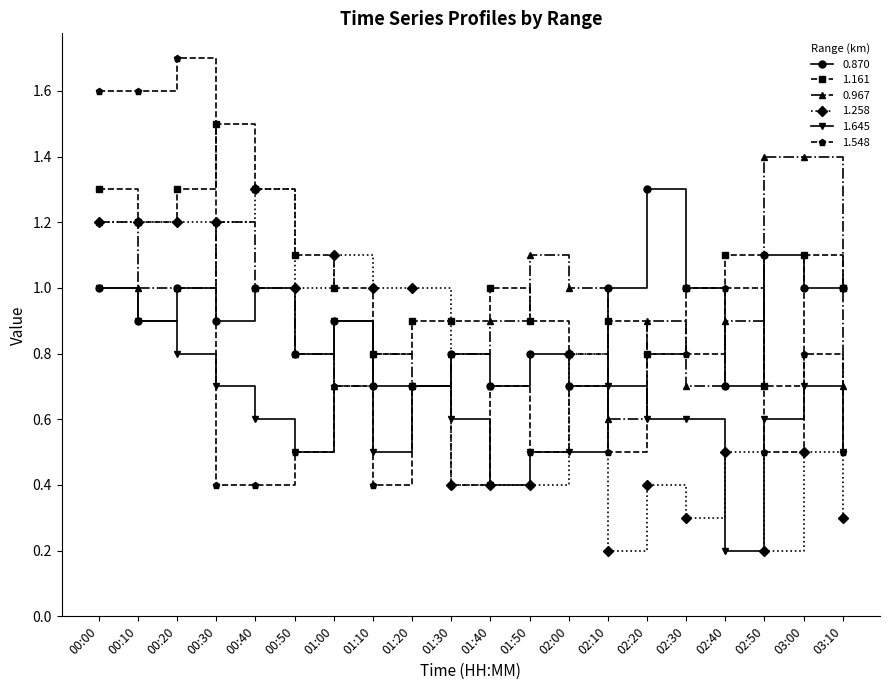

Where is the first local maximum for 1.548?

00:20